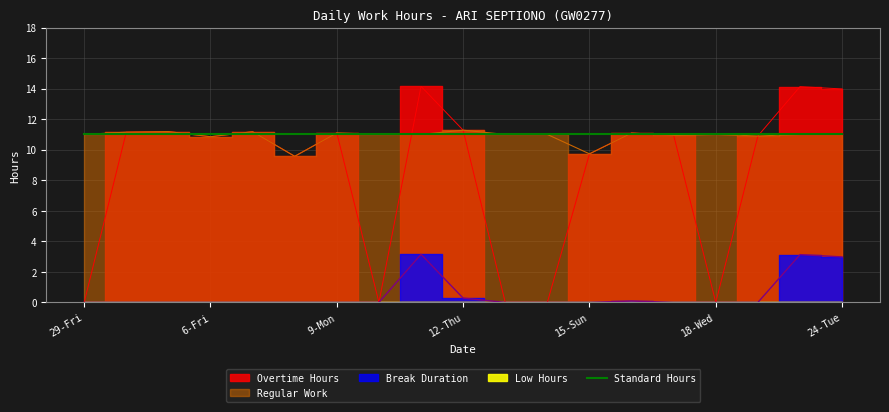

At which category does Overtime Hours reach its first local valley?

6-Fri